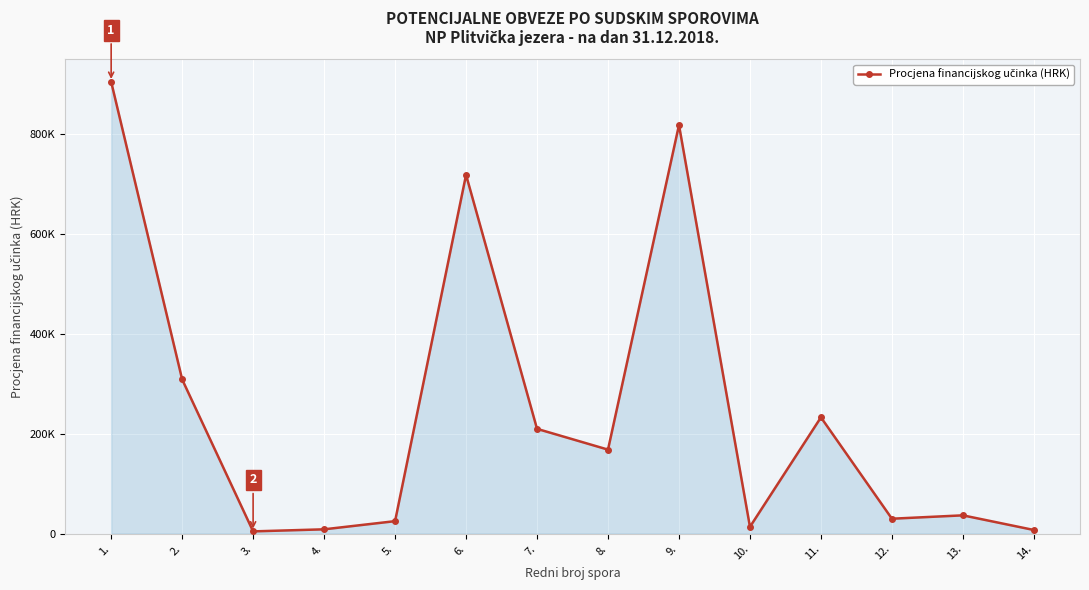

Reading left to right, list all the values displayed in this chart.

905081.3	309000.0	4612.5	8759.6	25119.6	718700.0	210000.0	168389.0	818575.5	13750.0	233026.2	30000.0	36750.0	7425.0